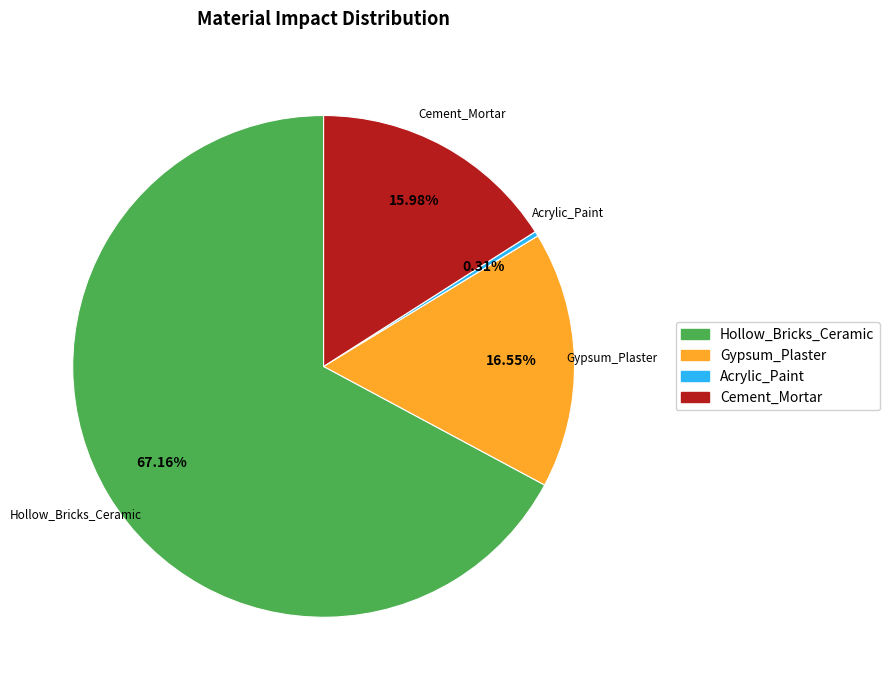

The Gypsum_Plaster slice represents 17% of the pie. True or false?

True